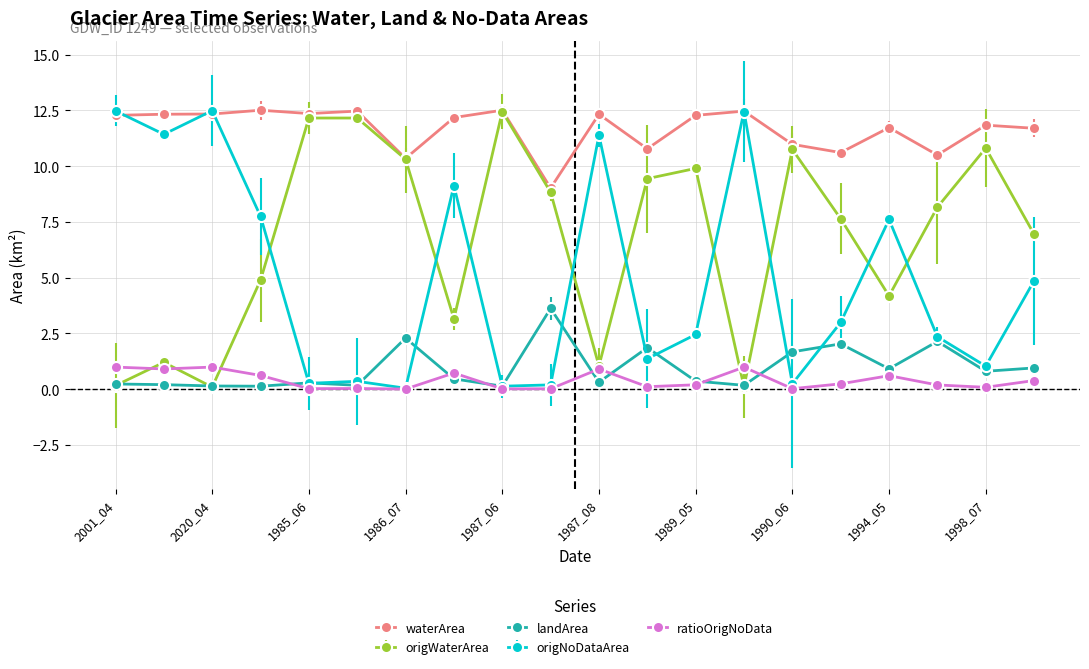

Which series has the largest total across all categories?

waterArea